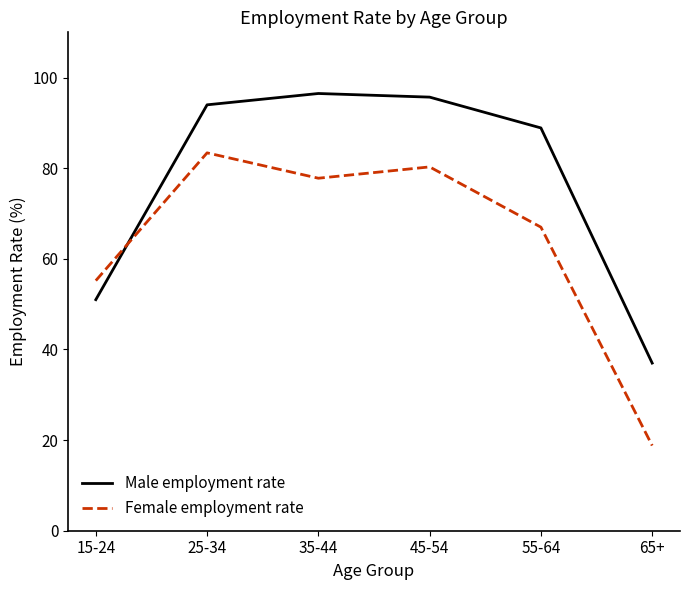

What is the sum of the Male employment rate values at 15-24 and 35-44?

147.5